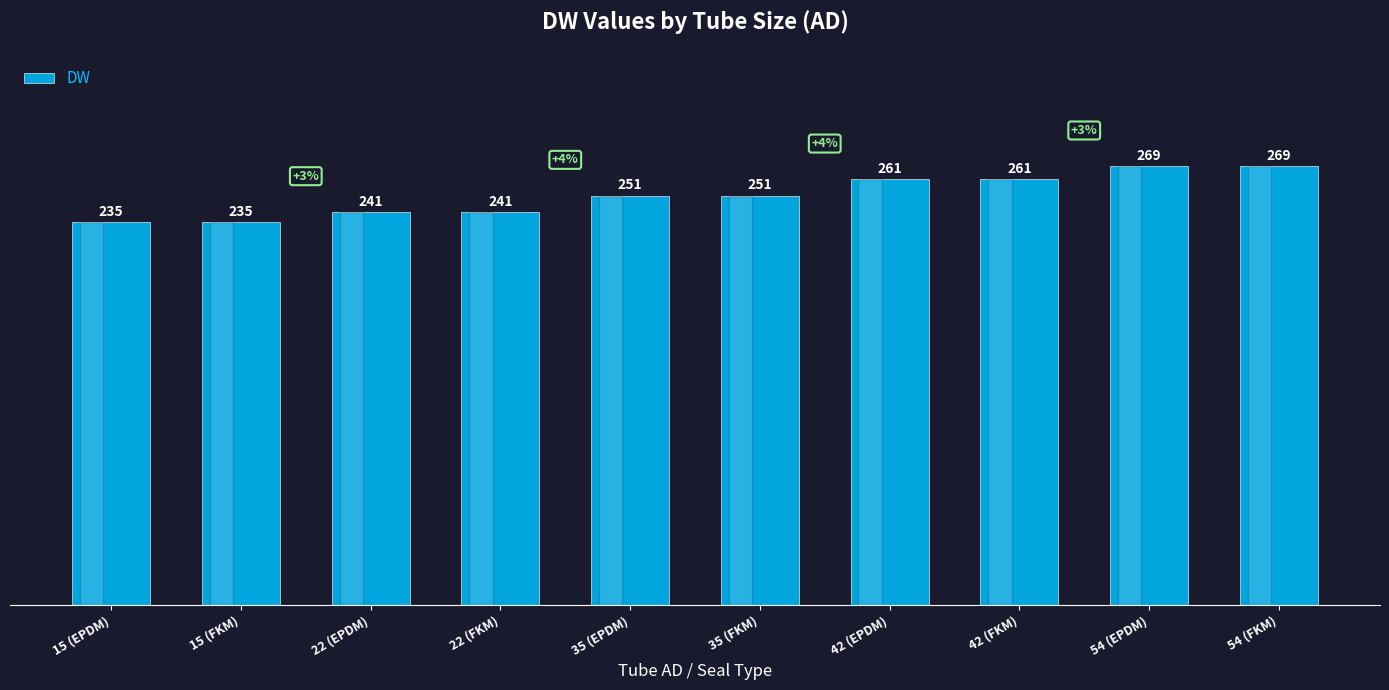

The value at 15 (EPDM) is 96. True or false?

False